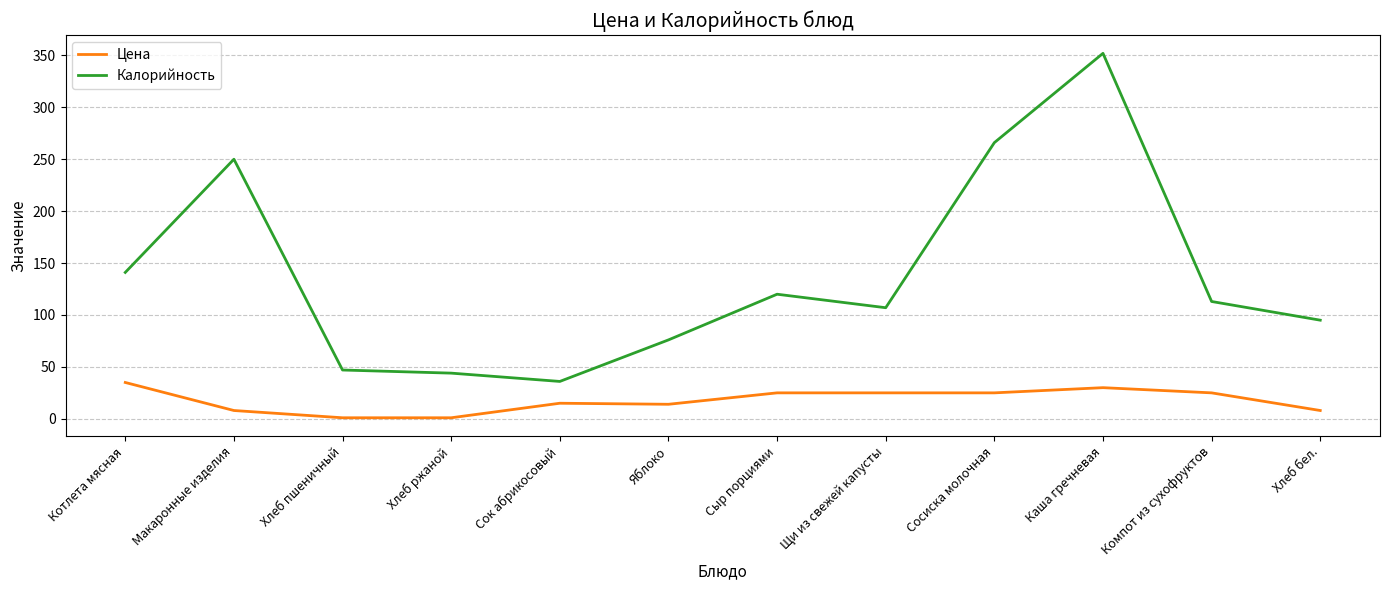

List the series in order of their overall mean, highest first.

Калорийность, Цена